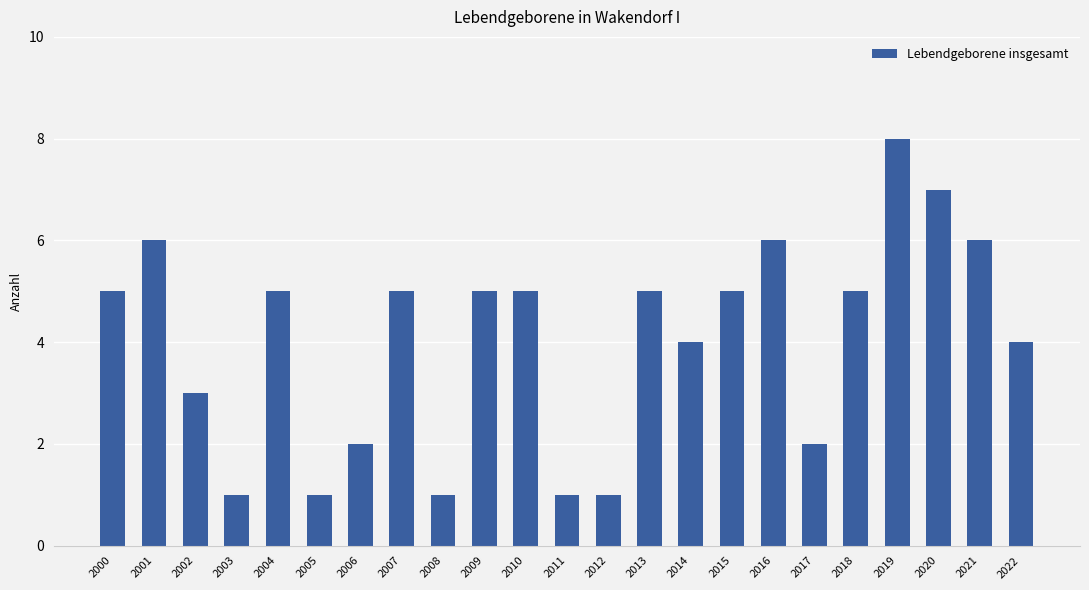

What is the value of the 17th bar from the left?

6